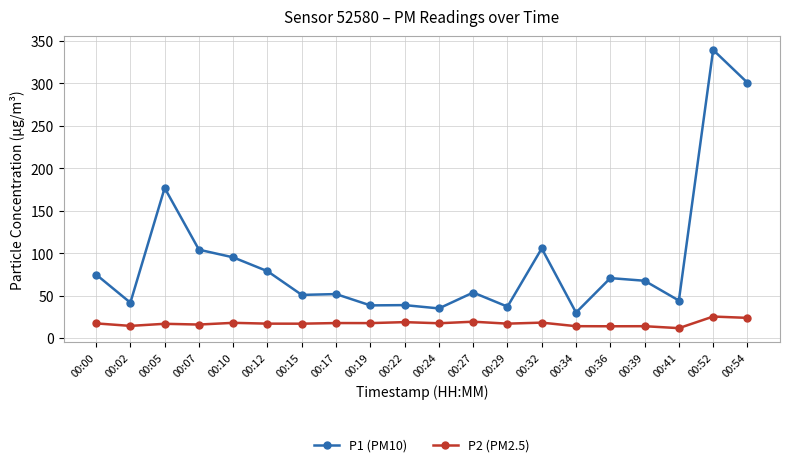

True or false: P1 (PM10) has more than 1 points higher than both neighbors.

True